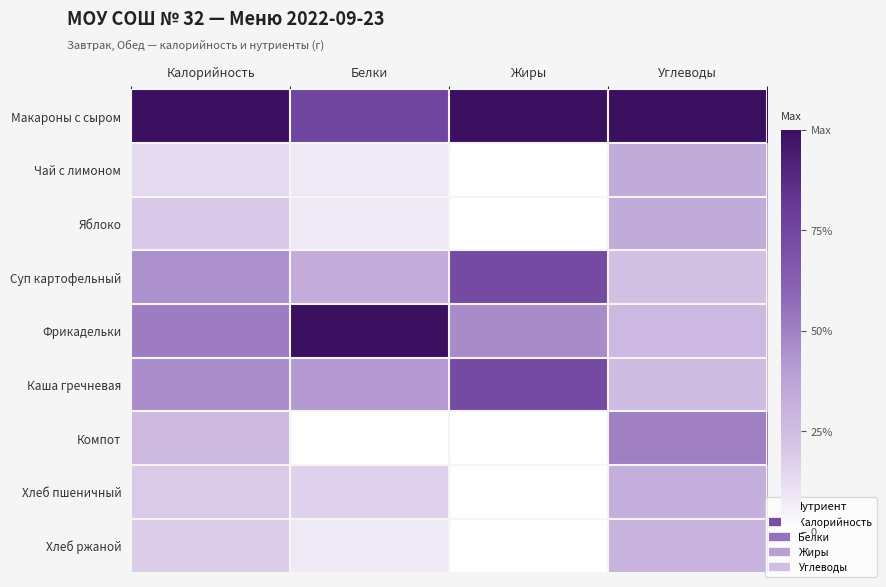

Which series has the largest total across all categories?

Макароны с сыром